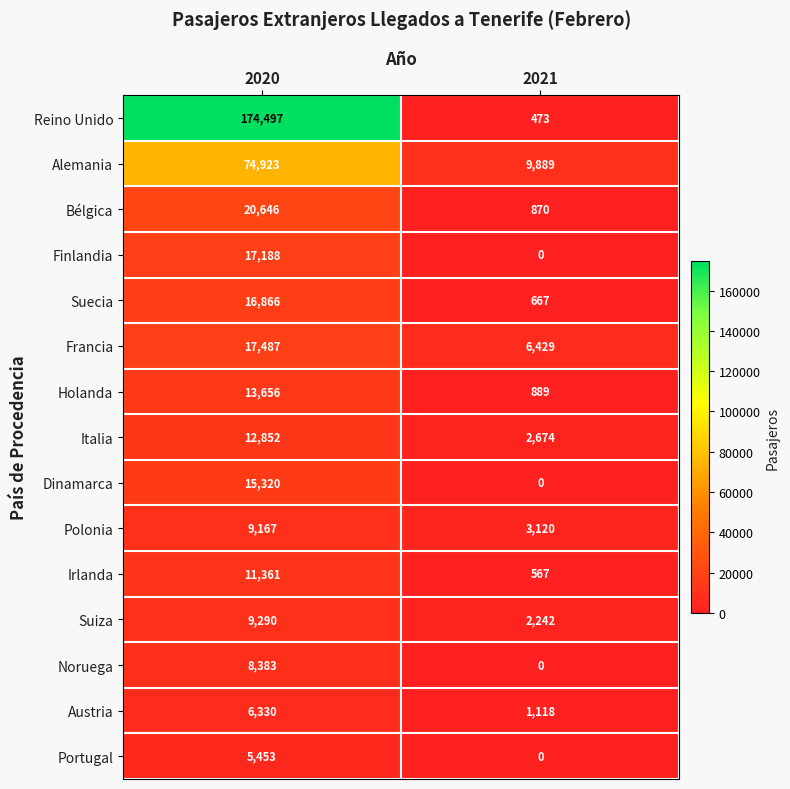

What is the total value across all series at 2021?

28938